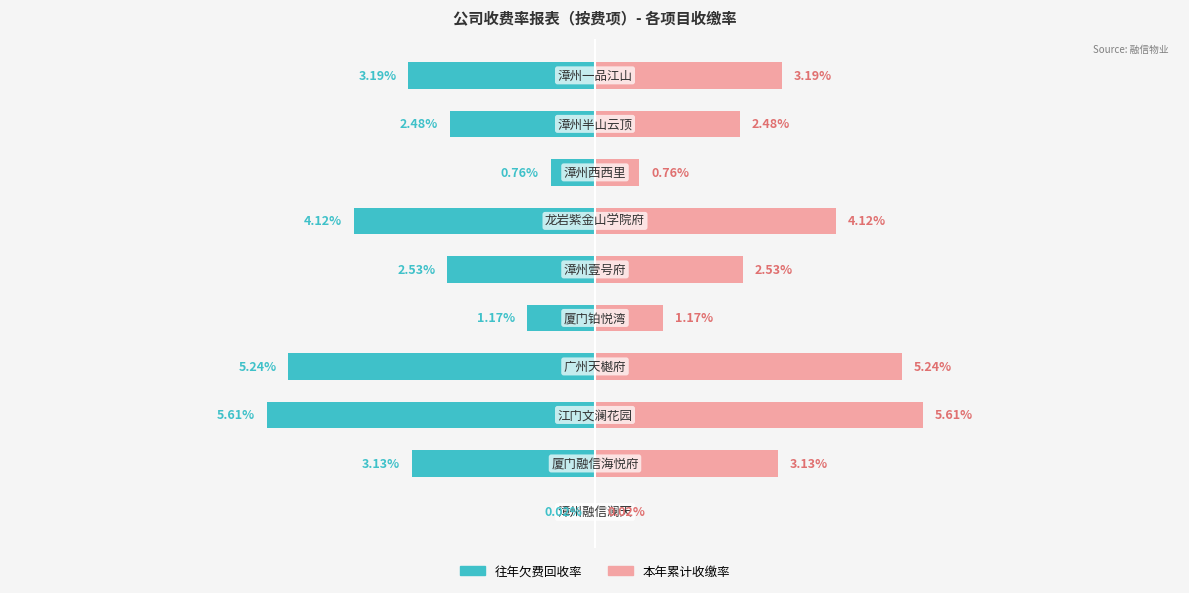

Rank the series by their average value, from lowest to highest.

往年欠费回收率, 本年累计收缴率